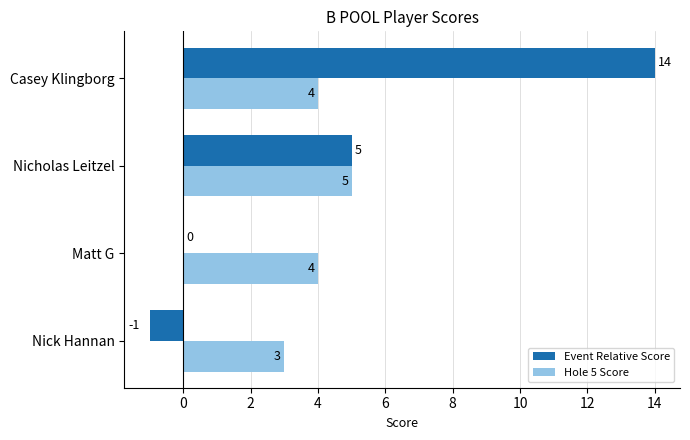

Count the number of categories in the chart.

4